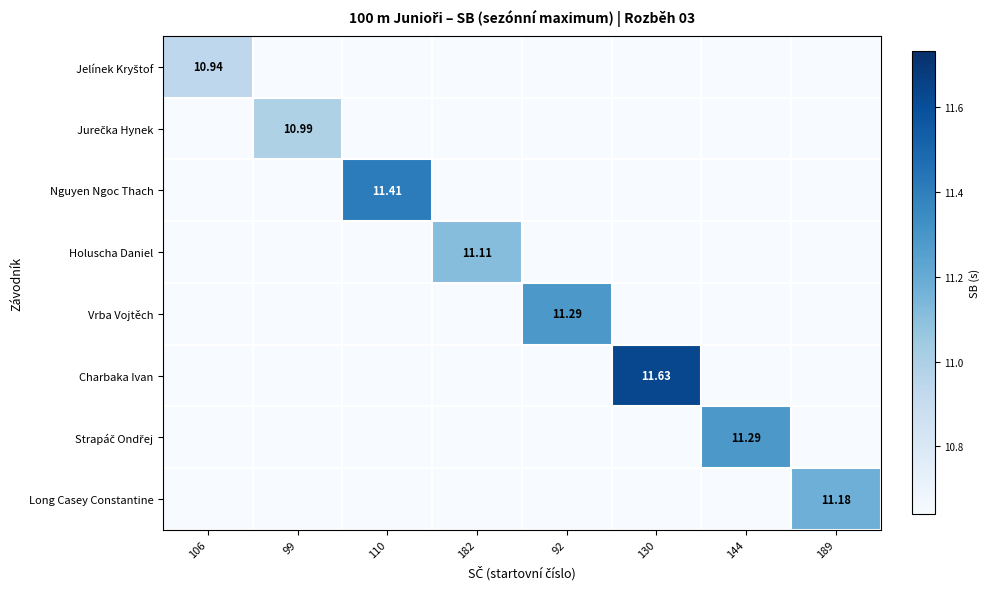

Is it true that Holuscha Daniel equals 0.0 at 130?

True